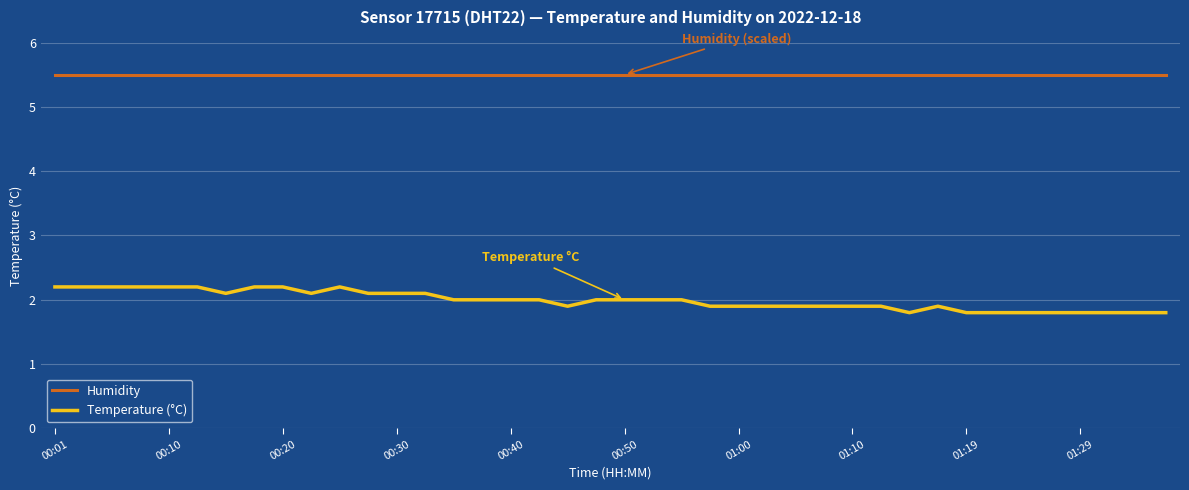

True or false: Temperature (°C) and Humidity intersect in this chart.

False